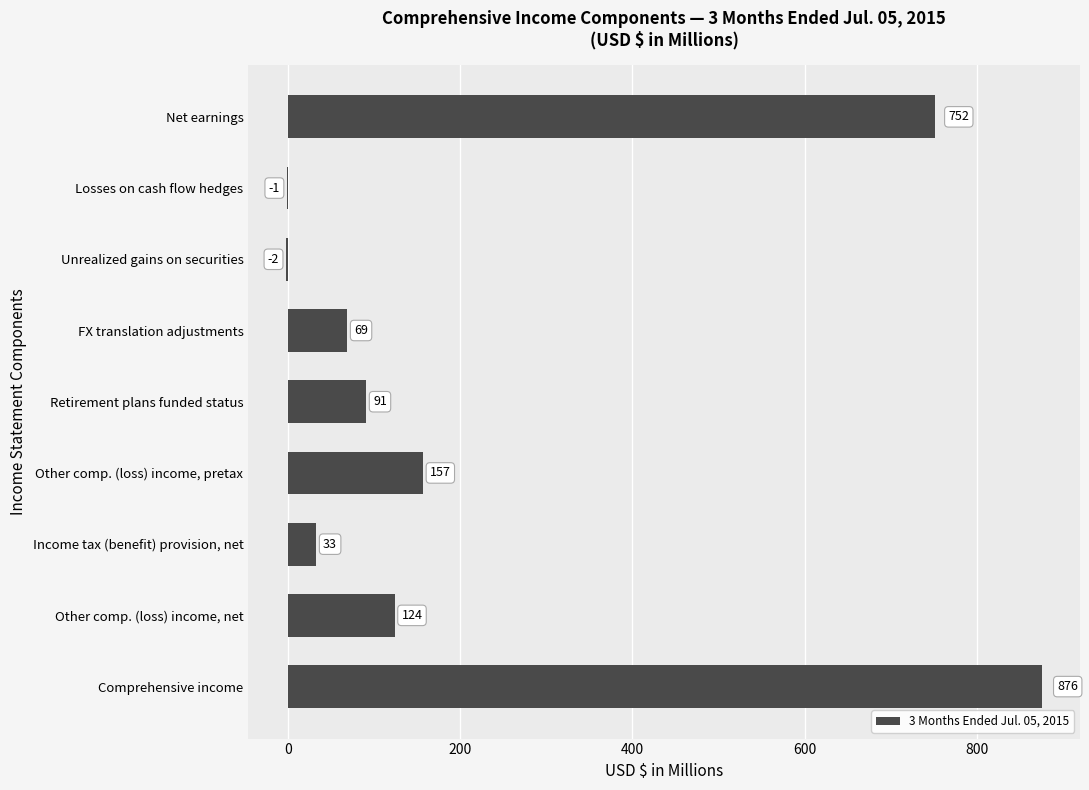

The chart shows a value of 69 at FX translation adjustments. True or false?

True